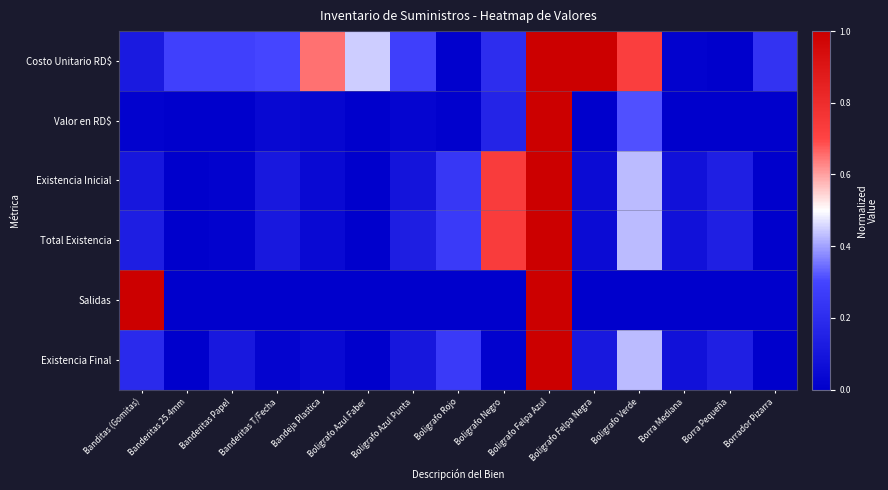

Reading left to right, transcribe all the data shown in this chart.

Costo Unitario RD$: Banditas (Gomitas)=0.1	Banderitas 25.4mm=0.3	Banderitas Papel=0.3	Banderitas T/Fecha=0.3	Bandeja Plastica=0.7	Boligrafo Azul Faber=0.4	Boligrafo Azul Punta=0.3	Boligrafo Rojo=0.0	Boligrafo Negro=0.2	Boligrafo Felpa Azul=1.0	Boligrafo Felpa Negra=1.0	Boligrafo Verde=0.7	Borra Mediana=0.0	Borra Pequeña=0.0	Borrador Pizarra=0.2
Valor en RD$: Banditas (Gomitas)=0.0	Banderitas 25.4mm=0.0	Banderitas Papel=0.0	Banderitas T/Fecha=0.0	Bandeja Plastica=0.0	Boligrafo Azul Faber=0.0	Boligrafo Azul Punta=0.0	Boligrafo Rojo=0.0	Boligrafo Negro=0.2	Boligrafo Felpa Azul=1.0	Boligrafo Felpa Negra=0.0	Boligrafo Verde=0.3	Borra Mediana=0.0	Borra Pequeña=0.0	Borrador Pizarra=0.0
Existencia Inicial: Banditas (Gomitas)=0.1	Banderitas 25.4mm=0.0	Banderitas Papel=0.0	Banderitas T/Fecha=0.1	Bandeja Plastica=0.0	Boligrafo Azul Faber=0.0	Boligrafo Azul Punta=0.1	Boligrafo Rojo=0.2	Boligrafo Negro=0.7	Boligrafo Felpa Azul=1.0	Boligrafo Felpa Negra=0.1	Boligrafo Verde=0.4	Borra Mediana=0.1	Borra Pequeña=0.1	Borrador Pizarra=0.0
Total Existencia: Banditas (Gomitas)=0.1	Banderitas 25.4mm=0.0	Banderitas Papel=0.0	Banderitas T/Fecha=0.1	Bandeja Plastica=0.0	Boligrafo Azul Faber=0.0	Boligrafo Azul Punta=0.1	Boligrafo Rojo=0.3	Boligrafo Negro=0.7	Boligrafo Felpa Azul=1.0	Boligrafo Felpa Negra=0.1	Boligrafo Verde=0.4	Borra Mediana=0.1	Borra Pequeña=0.1	Borrador Pizarra=0.0
Salidas: Banditas (Gomitas)=1.0	Banderitas 25.4mm=0.0	Banderitas Papel=0.0	Banderitas T/Fecha=0.0	Bandeja Plastica=0.0	Boligrafo Azul Faber=0.0	Boligrafo Azul Punta=0.0	Boligrafo Rojo=0.0	Boligrafo Negro=0.0	Boligrafo Felpa Azul=1.0	Boligrafo Felpa Negra=0.0	Boligrafo Verde=0.0	Borra Mediana=0.0	Borra Pequeña=0.0	Borrador Pizarra=0.0
Existencia Final: Banditas (Gomitas)=0.2	Banderitas 25.4mm=0.0	Banderitas Papel=0.1	Banderitas T/Fecha=0.0	Bandeja Plastica=0.0	Boligrafo Azul Faber=0.0	Boligrafo Azul Punta=0.1	Boligrafo Rojo=0.3	Boligrafo Negro=0.0	Boligrafo Felpa Azul=1.0	Boligrafo Felpa Negra=0.1	Boligrafo Verde=0.4	Borra Mediana=0.1	Borra Pequeña=0.1	Borrador Pizarra=0.0